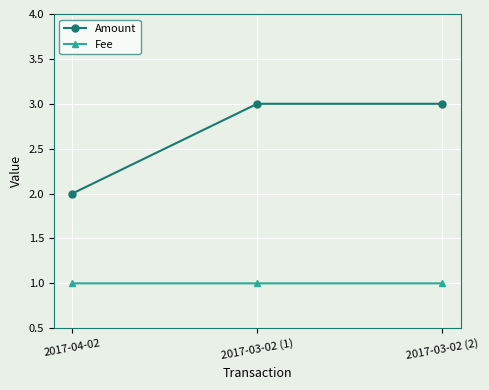

What is the greatest value displayed?

3.0